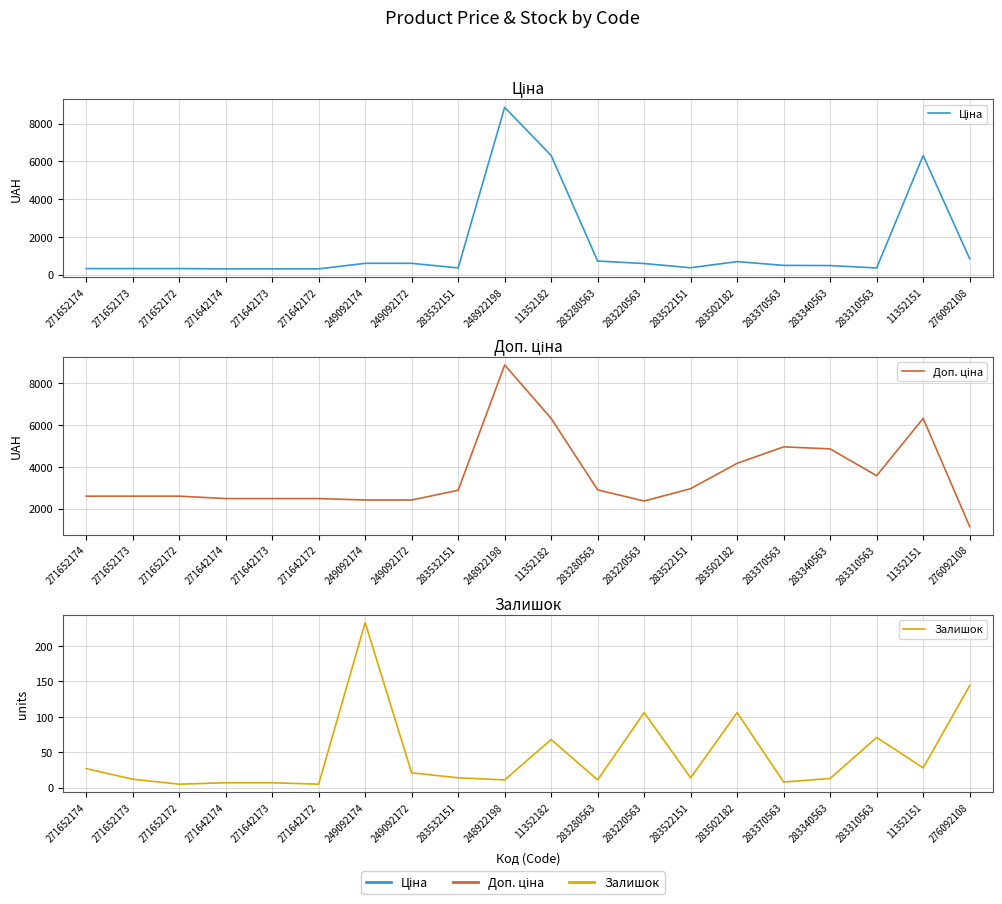

Is the value of Доп. ціна at 283370563 greater than the value of Ціна at 283340563?

Yes